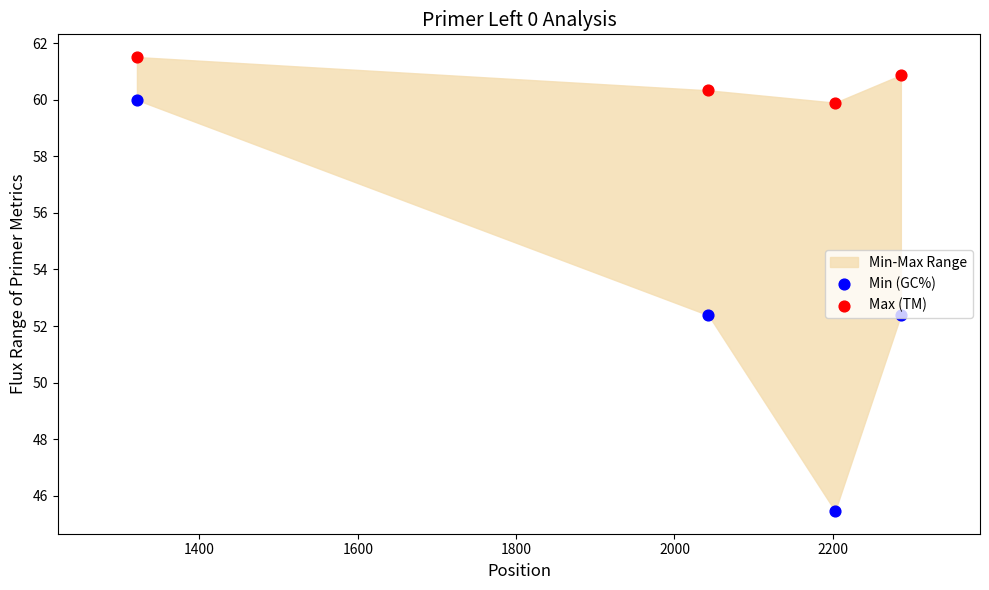

Which series contains the highest Y value?

Max (TM)